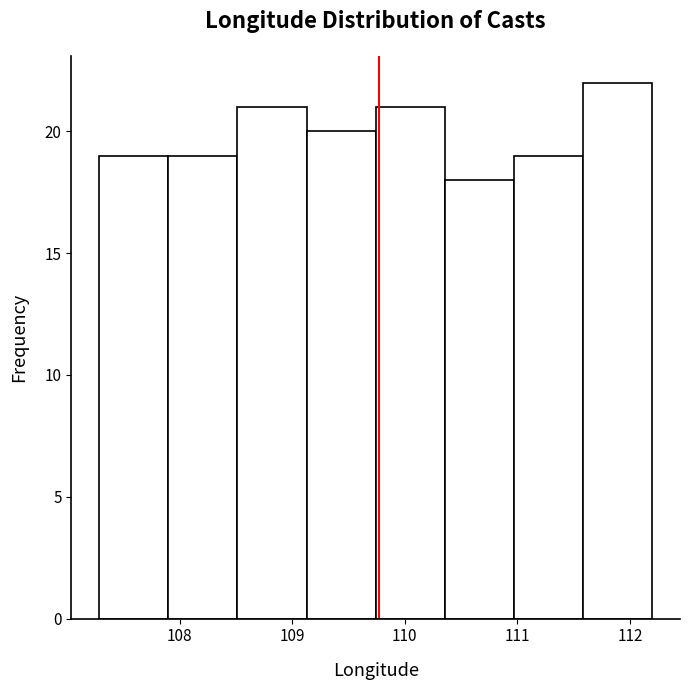

Reading left to right, transcribe this chart: for each bar, give the range it covers on the x-axis and its height. Neither the bar edges nor the heights are printed on the chart, so give them approximately, as read against the axes.

107.3 to 107.9: 19
107.9 to 108.5: 19
108.5 to 109.1: 21
109.1 to 109.7: 20
109.7 to 110.4: 21
110.4 to 111.0: 18
111.0 to 111.6: 19
111.6 to 112.2: 22